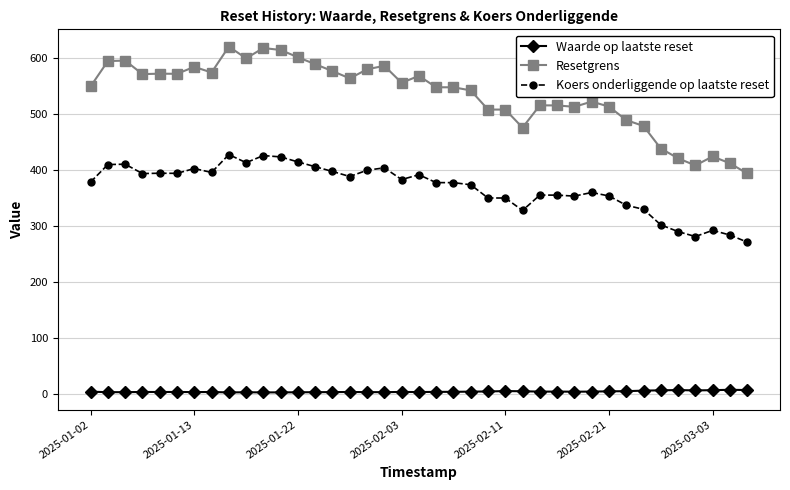

What is the difference between the second highest and minimum values in the Koers onderliggende op laatste reset series?

154.5